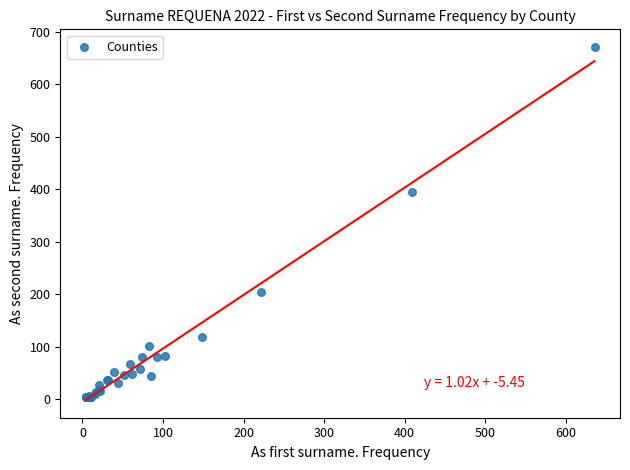

What Y value in the scatter plot is closest to 337?

395